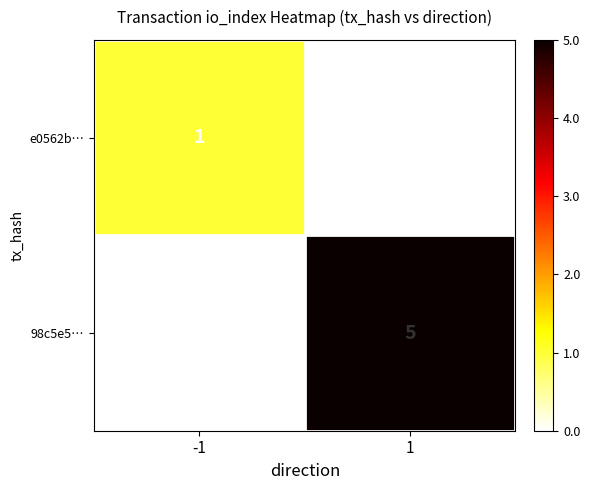

At which category is the sum across all series the highest?

1